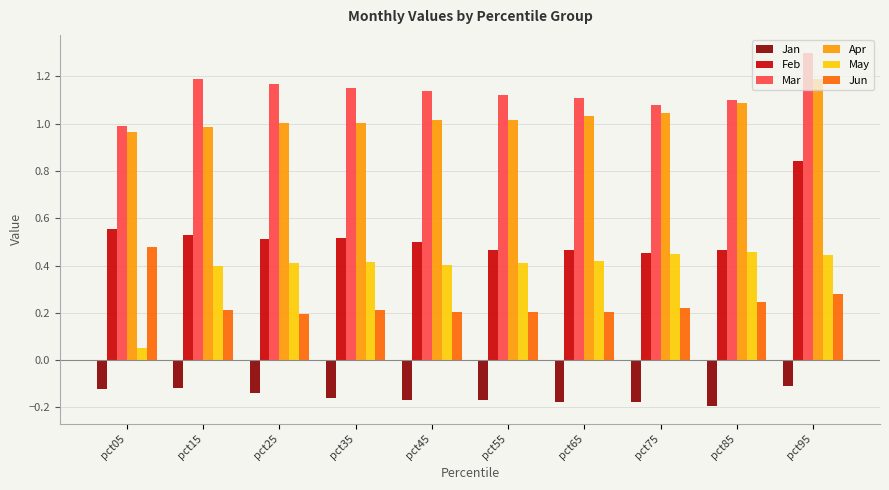

At which label does May reach its minimum?

pct05